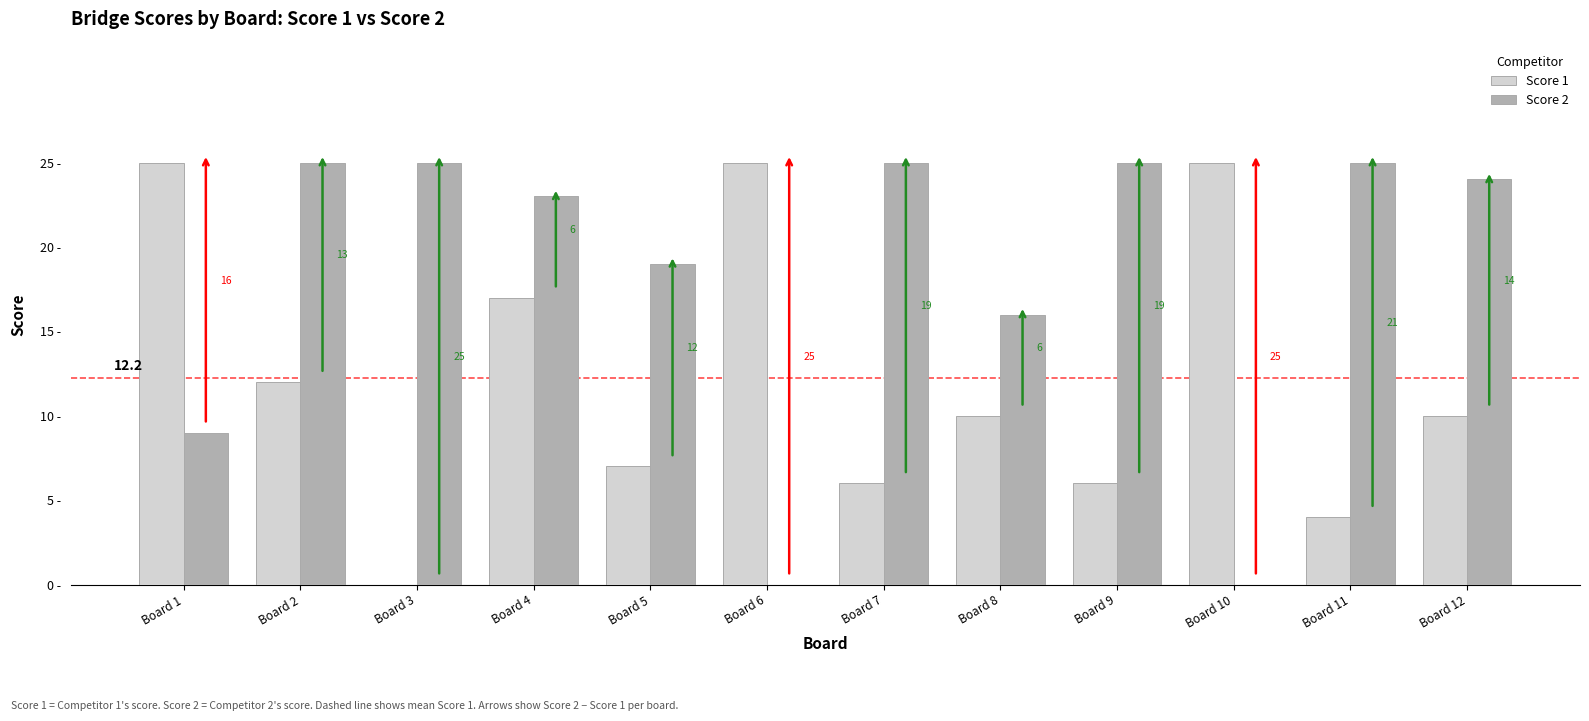

Where is Score 2 nearest to the value 12?

Board 1